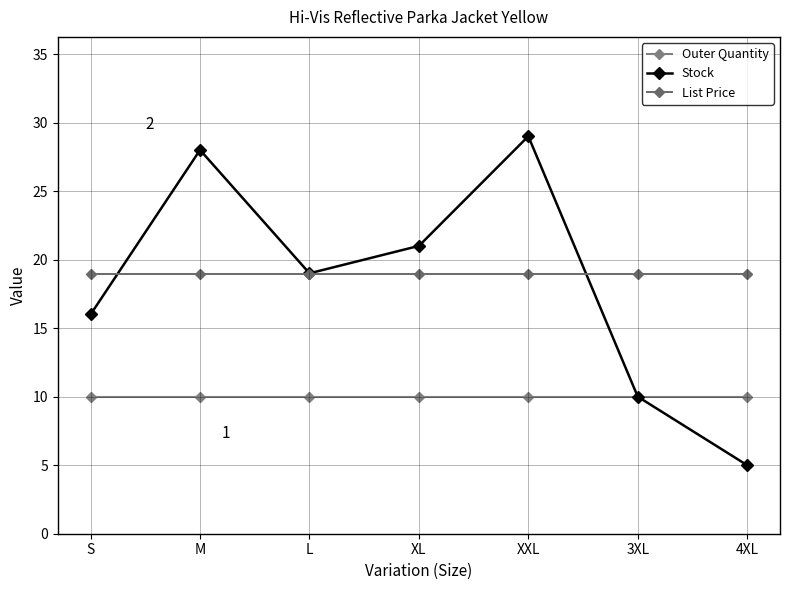

What is the difference between the maximum and minimum values in the Stock series?

24.0